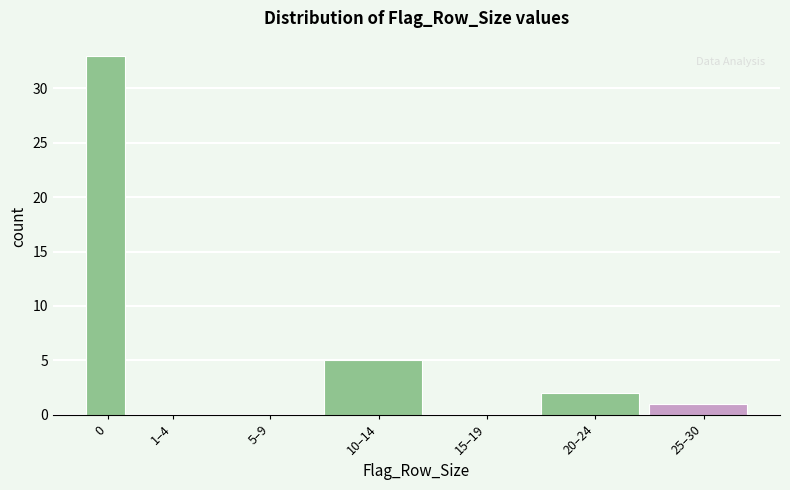

Reading left to right, extract all data points from this chart.

0=33	1–4=0	5–9=0	10–14=5	15–19=0	20–24=2	25–30=1